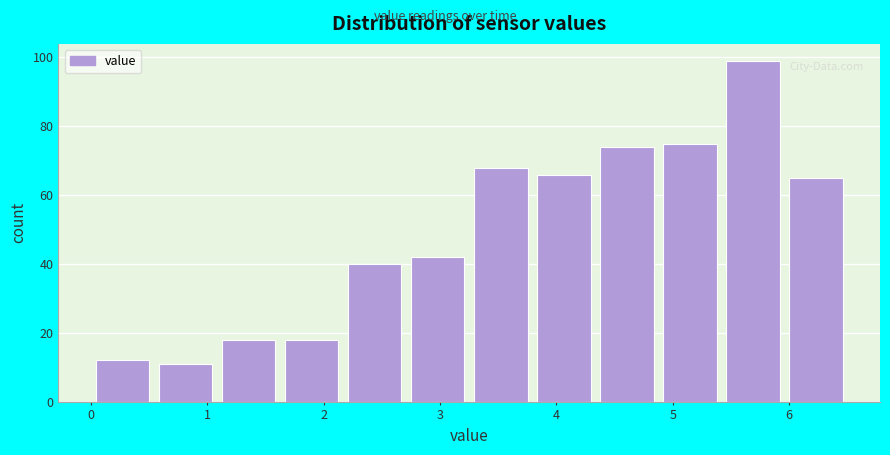

Which range on the x-axis has the tallest bar?

5.4 to 6.0